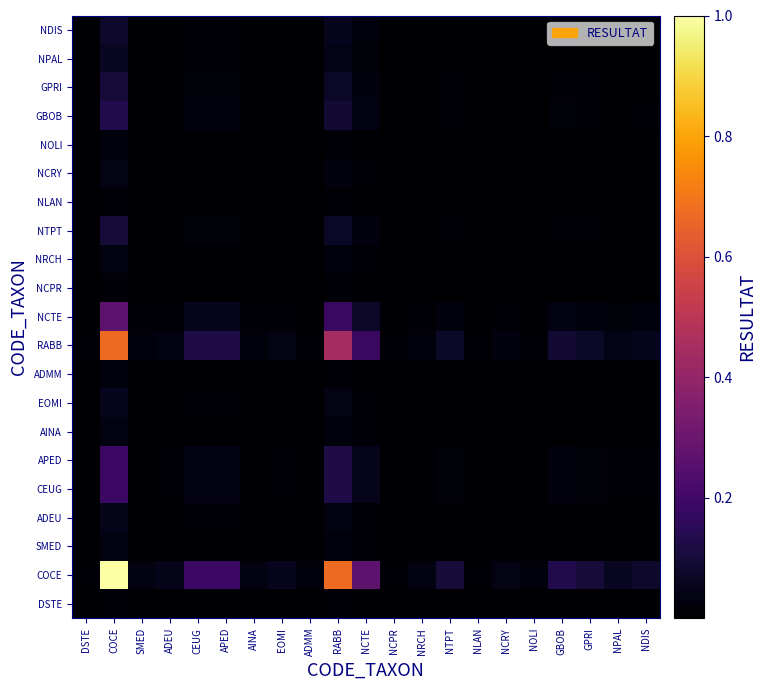

What is the difference between the highest and lowest values at GPRI?

0.1